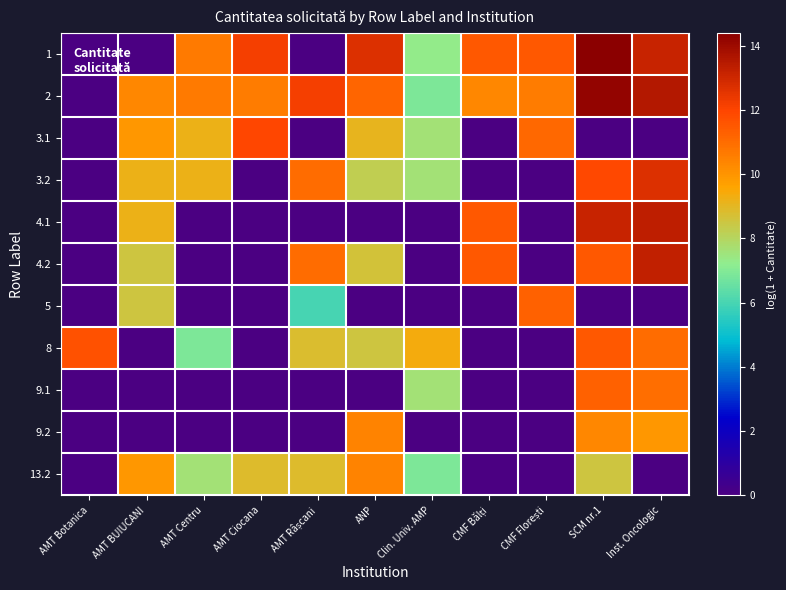

Reading left to right, extract all data points from this chart.

1: AMT Botanica=0.0	AMT BUIUCANI=0.0	AMT Centru=10.7	AMT Ciocana=12.2	AMT Râșcani=0.0	ANP=12.7	Clin. Univ. AMP=7.3	CMF Bălți=11.5	CMF Florești=11.5	SCM nr.1=14.4	Inst. Oncologic=13.1
2: AMT Botanica=0.0	AMT BUIUCANI=10.3	AMT Centru=10.7	AMT Ciocana=10.6	AMT Râșcani=12.2	ANP=11.2	Clin. Univ. AMP=6.9	CMF Bălți=10.3	CMF Florești=10.6	SCM nr.1=14.2	Inst. Oncologic=13.5
3.1: AMT Botanica=0.0	AMT BUIUCANI=9.9	AMT Centru=9.2	AMT Ciocana=12.0	AMT Râșcani=0.0	ANP=9.1	Clin. Univ. AMP=7.6	CMF Bălți=0.0	CMF Florești=11.1	SCM nr.1=0.0	Inst. Oncologic=0.0
3.2: AMT Botanica=0.0	AMT BUIUCANI=9.2	AMT Centru=9.2	AMT Ciocana=0.0	AMT Râșcani=11.0	ANP=8.2	Clin. Univ. AMP=7.6	CMF Bălți=0.0	CMF Florești=0.0	SCM nr.1=11.9	Inst. Oncologic=12.7
4.1: AMT Botanica=0.0	AMT BUIUCANI=9.2	AMT Centru=0.0	AMT Ciocana=0.0	AMT Râșcani=0.0	ANP=0.0	Clin. Univ. AMP=0.0	CMF Bălți=11.5	CMF Florești=0.0	SCM nr.1=13.1	Inst. Oncologic=13.3
4.2: AMT Botanica=0.0	AMT BUIUCANI=8.5	AMT Centru=0.0	AMT Ciocana=0.0	AMT Râșcani=11.0	ANP=8.6	Clin. Univ. AMP=0.0	CMF Bălți=11.5	CMF Florești=0.0	SCM nr.1=11.5	Inst. Oncologic=13.2
5: AMT Botanica=0.0	AMT BUIUCANI=8.5	AMT Centru=0.0	AMT Ciocana=0.0	AMT Râșcani=6.0	ANP=0.0	Clin. Univ. AMP=0.0	CMF Bălți=0.0	CMF Florești=11.3	SCM nr.1=0.0	Inst. Oncologic=0.0
8: AMT Botanica=11.7	AMT BUIUCANI=0.0	AMT Centru=6.9	AMT Ciocana=0.0	AMT Râșcani=8.8	ANP=8.5	Clin. Univ. AMP=9.4	CMF Bălți=0.0	CMF Florești=0.0	SCM nr.1=11.5	Inst. Oncologic=11.0
9.1: AMT Botanica=0.0	AMT BUIUCANI=0.0	AMT Centru=0.0	AMT Ciocana=0.0	AMT Râșcani=0.0	ANP=0.0	Clin. Univ. AMP=7.6	CMF Bălți=0.0	CMF Florești=0.0	SCM nr.1=11.3	Inst. Oncologic=10.9
9.2: AMT Botanica=0.0	AMT BUIUCANI=0.0	AMT Centru=0.0	AMT Ciocana=0.0	AMT Râșcani=0.0	ANP=10.4	Clin. Univ. AMP=0.0	CMF Bălți=0.0	CMF Florești=0.0	SCM nr.1=10.3	Inst. Oncologic=9.9
13.2: AMT Botanica=0.0	AMT BUIUCANI=9.9	AMT Centru=7.6	AMT Ciocana=8.9	AMT Râșcani=8.9	ANP=10.4	Clin. Univ. AMP=6.9	CMF Bălți=0.0	CMF Florești=0.0	SCM nr.1=8.5	Inst. Oncologic=0.0